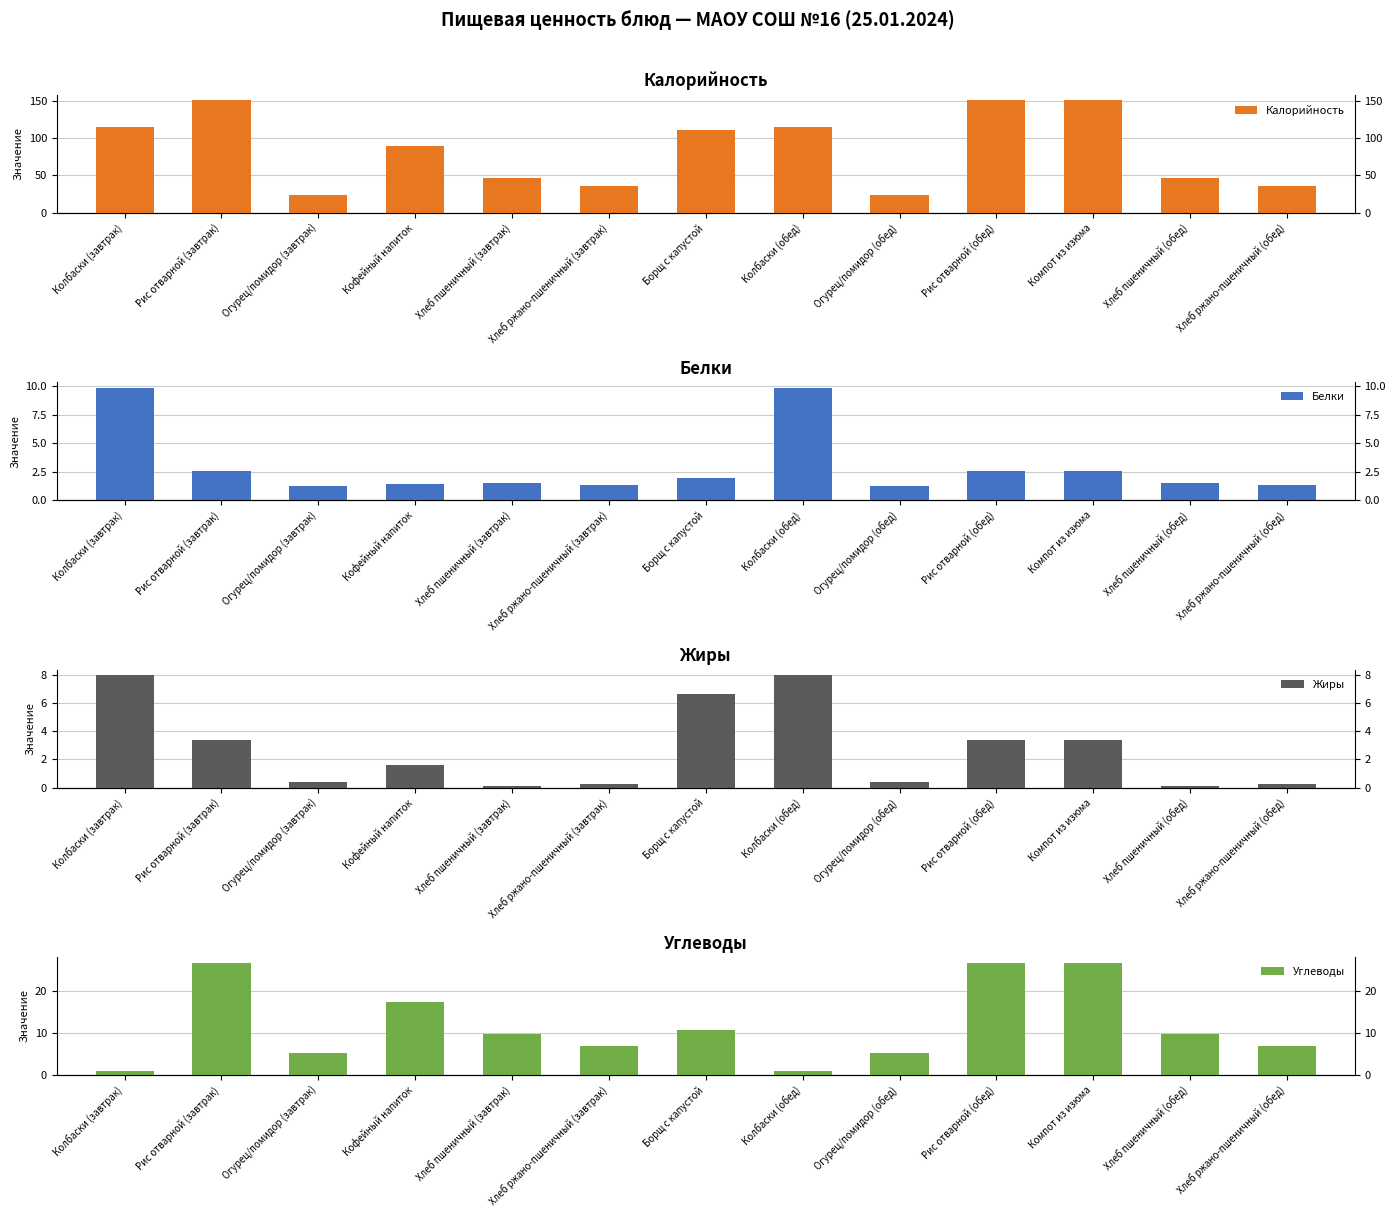

Between Колбаски (завтрак) and Борщ с капустой, which is larger?

Колбаски (завтрак)